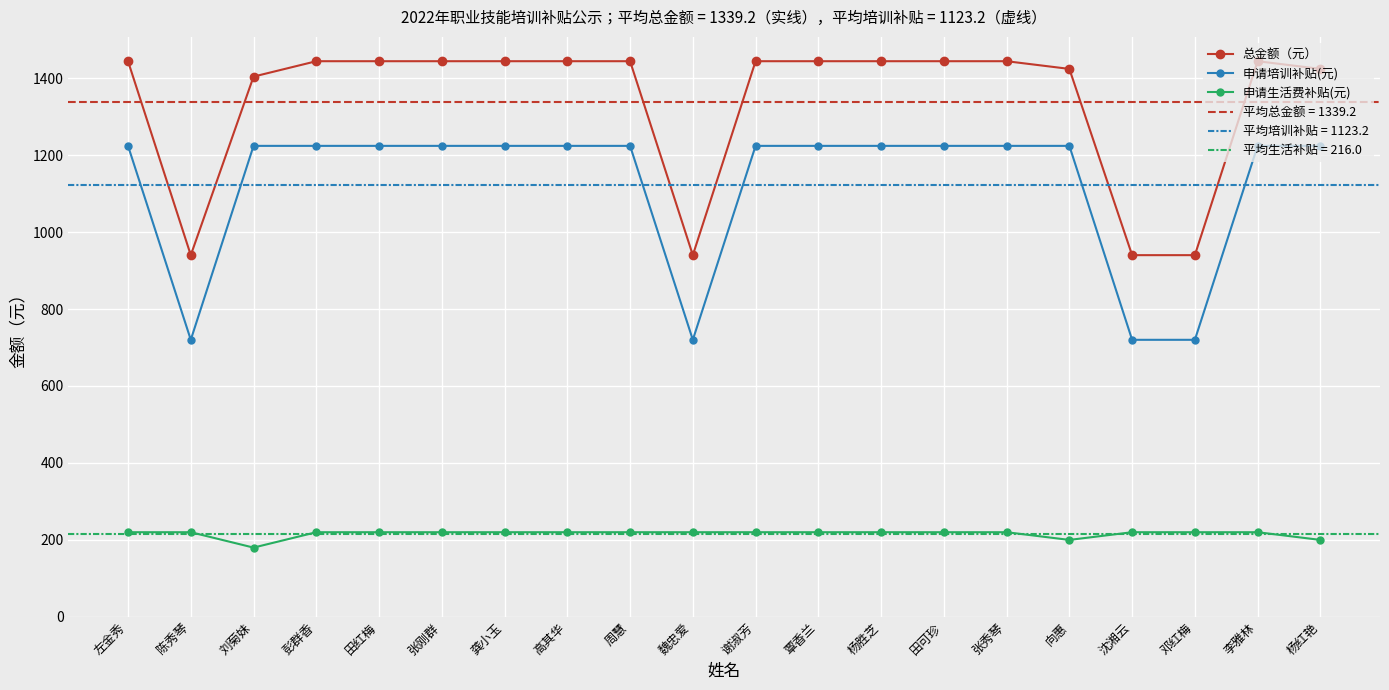

Is the value of 申请生活费补贴(元) at 周慧 greater than the value of 总金额（元） at 田可珍?

No